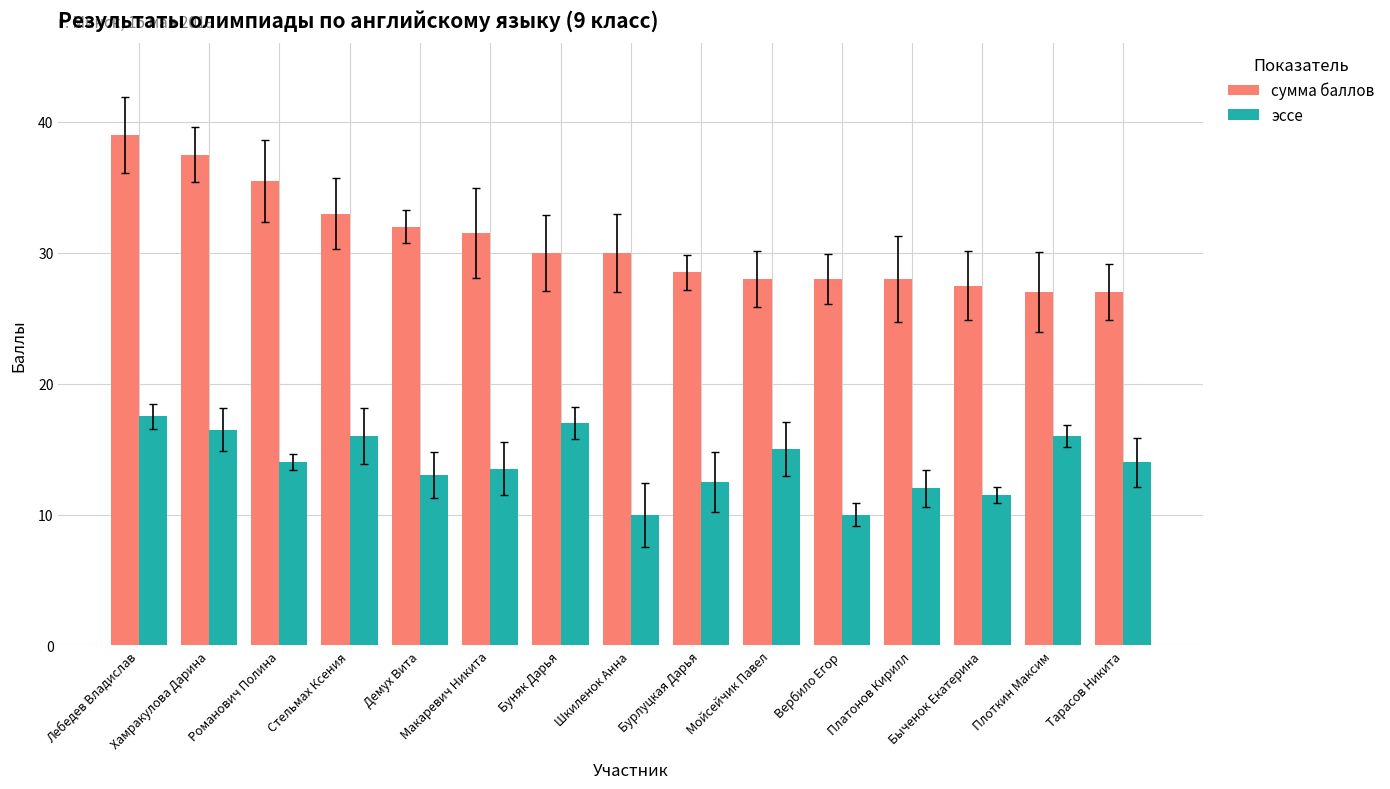

The value of эссе at Быченок Екатерина is 11.5. True or false?

True